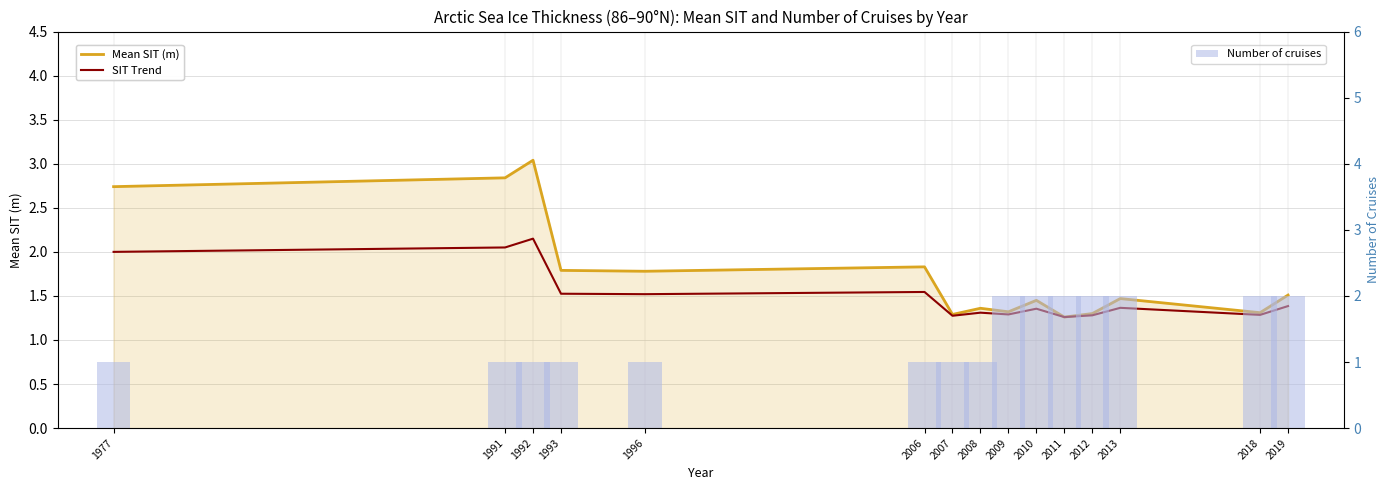

Reading left to right, extract all data points from this chart.

Mean SIT (m): 2.7	2.8	3.0	1.8	1.8	1.8	1.3	1.4	1.3	1.4	1.3	1.3	1.5	1.3	1.5
SIT Trend: 2.0	2.0	2.1	1.5	1.5	1.5	1.3	1.3	1.3	1.4	1.3	1.3	1.4	1.3	1.4
Number of cruises: 1.0	1.0	1.0	1.0	1.0	1.0	1.0	1.0	2.0	2.0	2.0	2.0	2.0	2.0	2.0